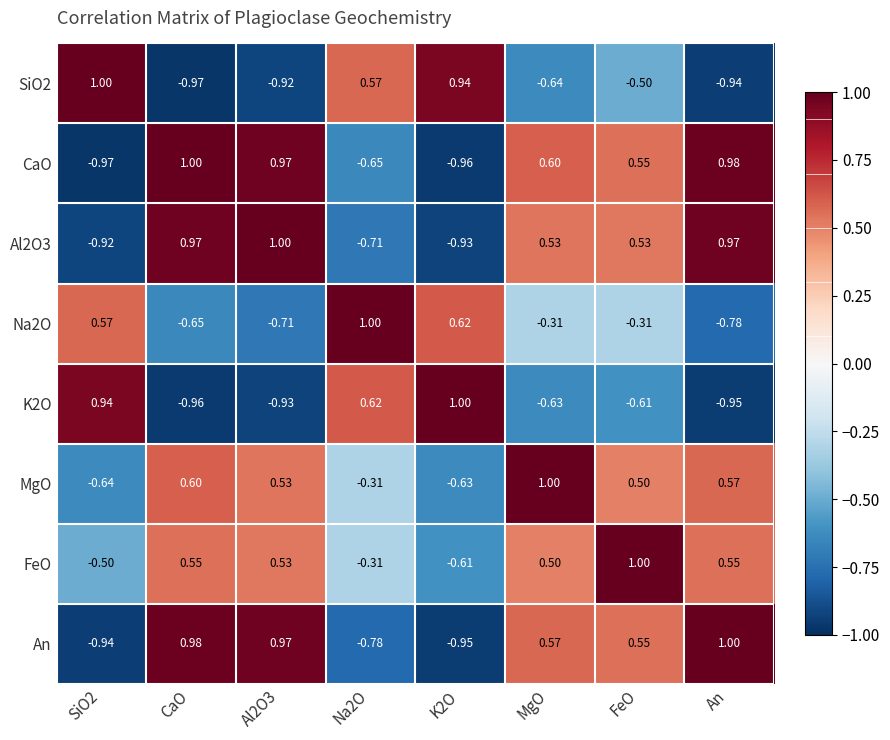

At which category is the sum across all series the highest?

FeO